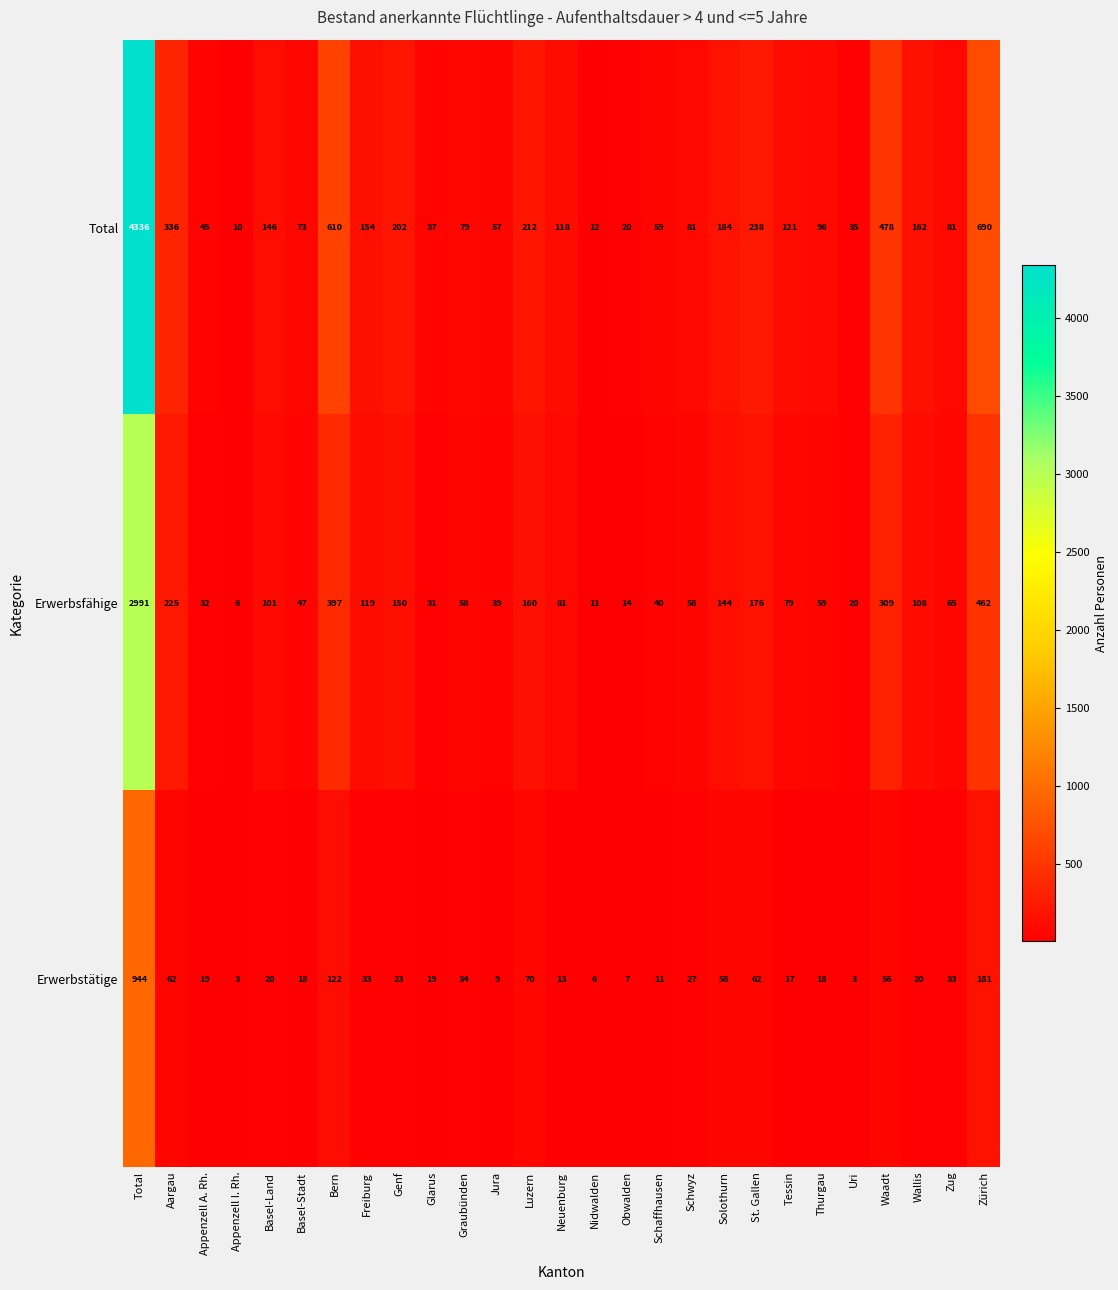

Rank the series at Neuenburg from lowest to highest value.

Erwerbstätige, Erwerbsfähige, Total